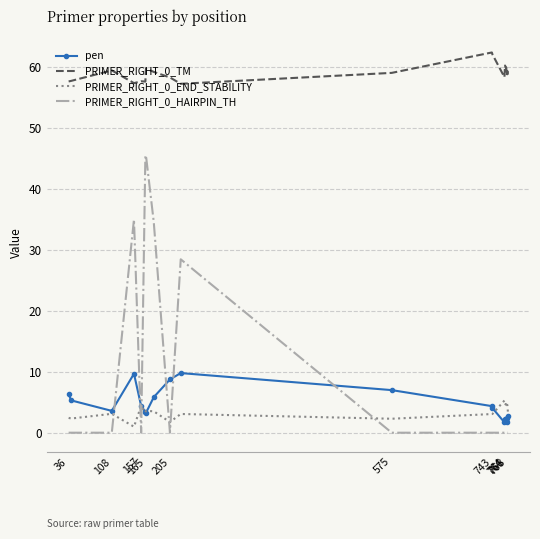

Which series has the largest range (max minus min)?

PRIMER_RIGHT_0_HAIRPIN_TH